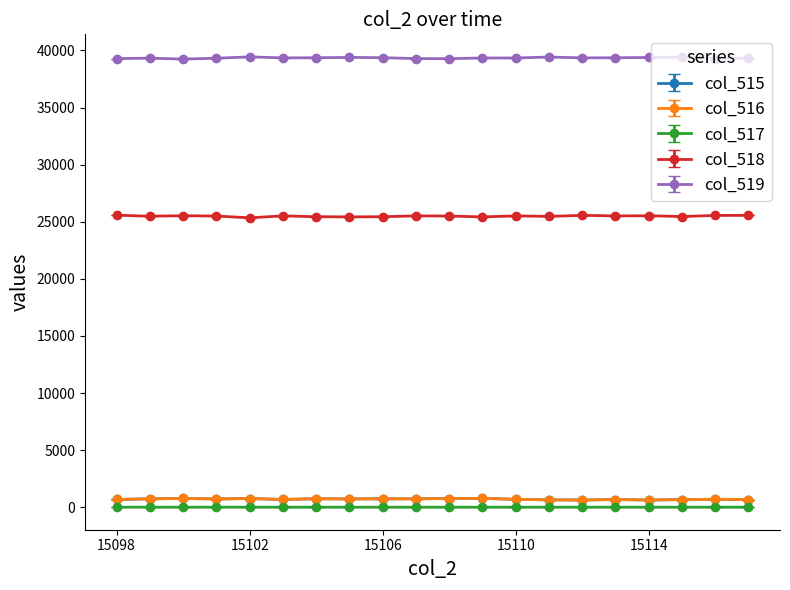

What is the maximum value shown in the chart?

39434